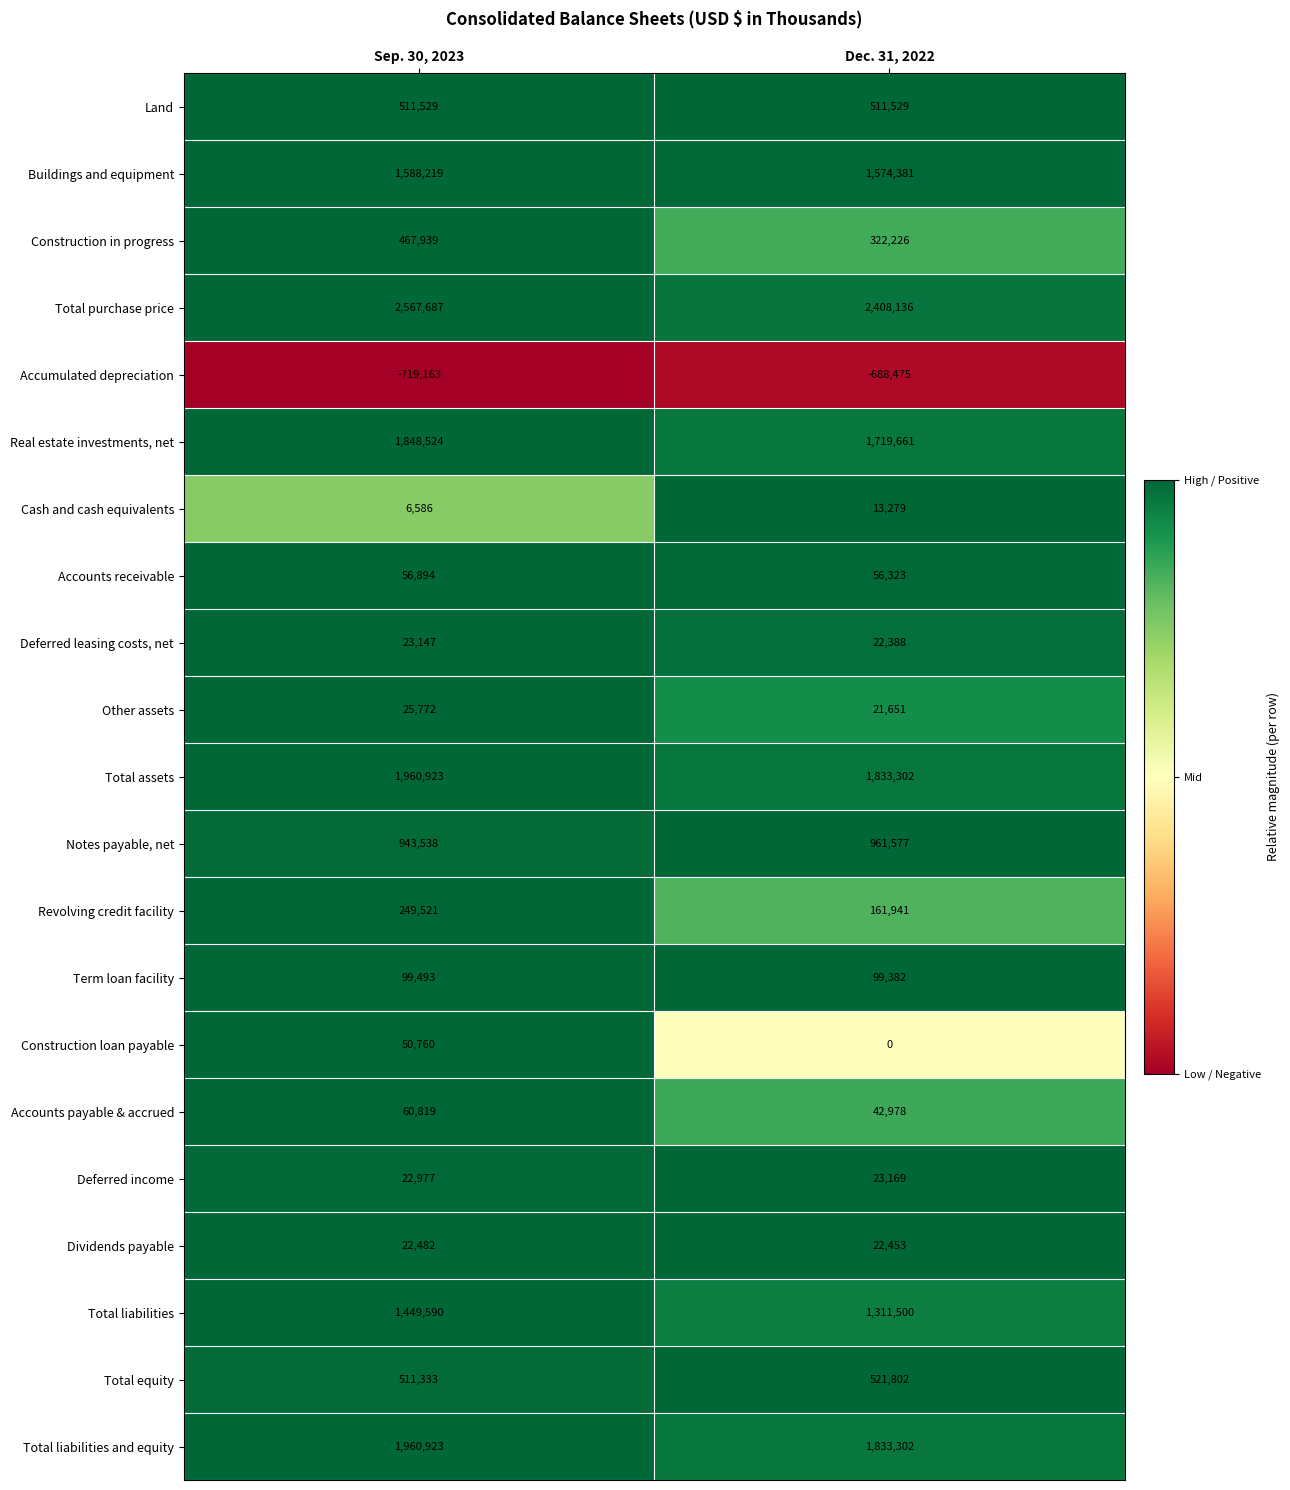

Where is Real estate investments, net nearest to the value 1784092?

Dec. 31, 2022